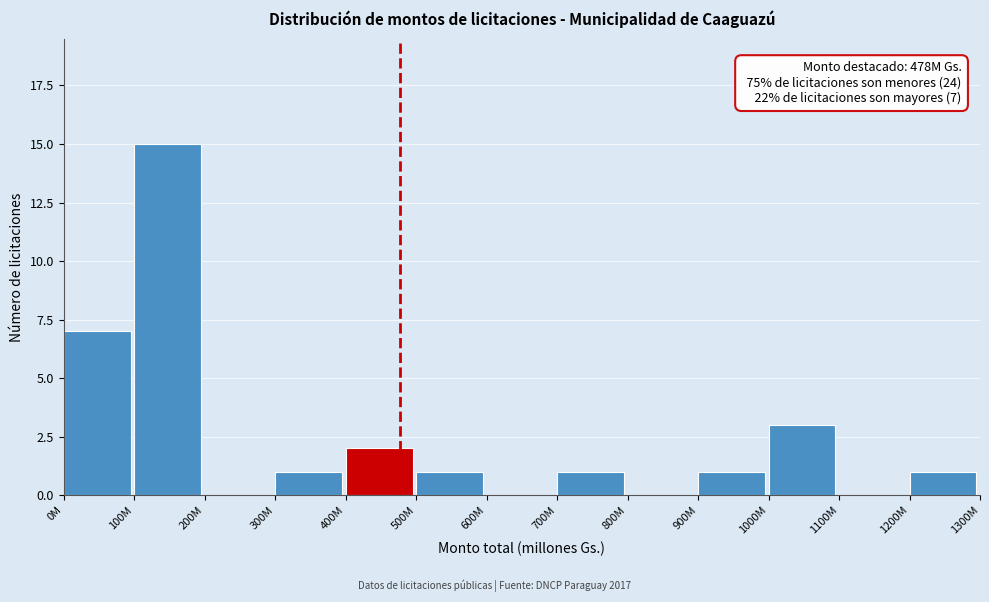

Reading left to right, list all the values displayed in this chart.

0M=7	100M=15	200M=0	300M=1	400M=2	500M=1	600M=0	700M=1	800M=0	900M=1	1000M=3	1100M=0	1200M=1